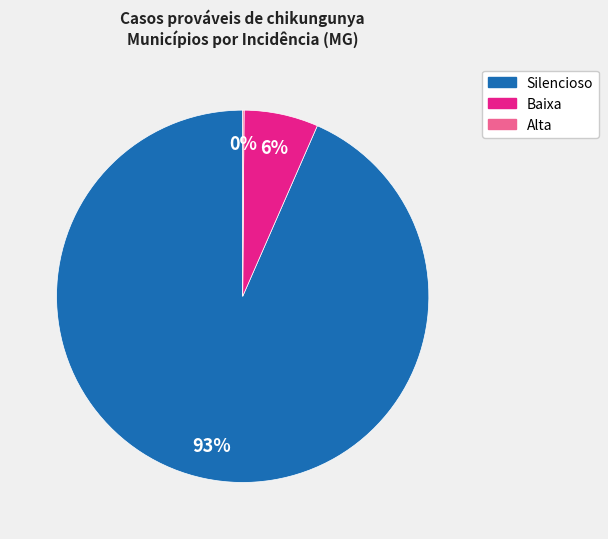

To the nearest percent, what is the average slice percentage?

33%